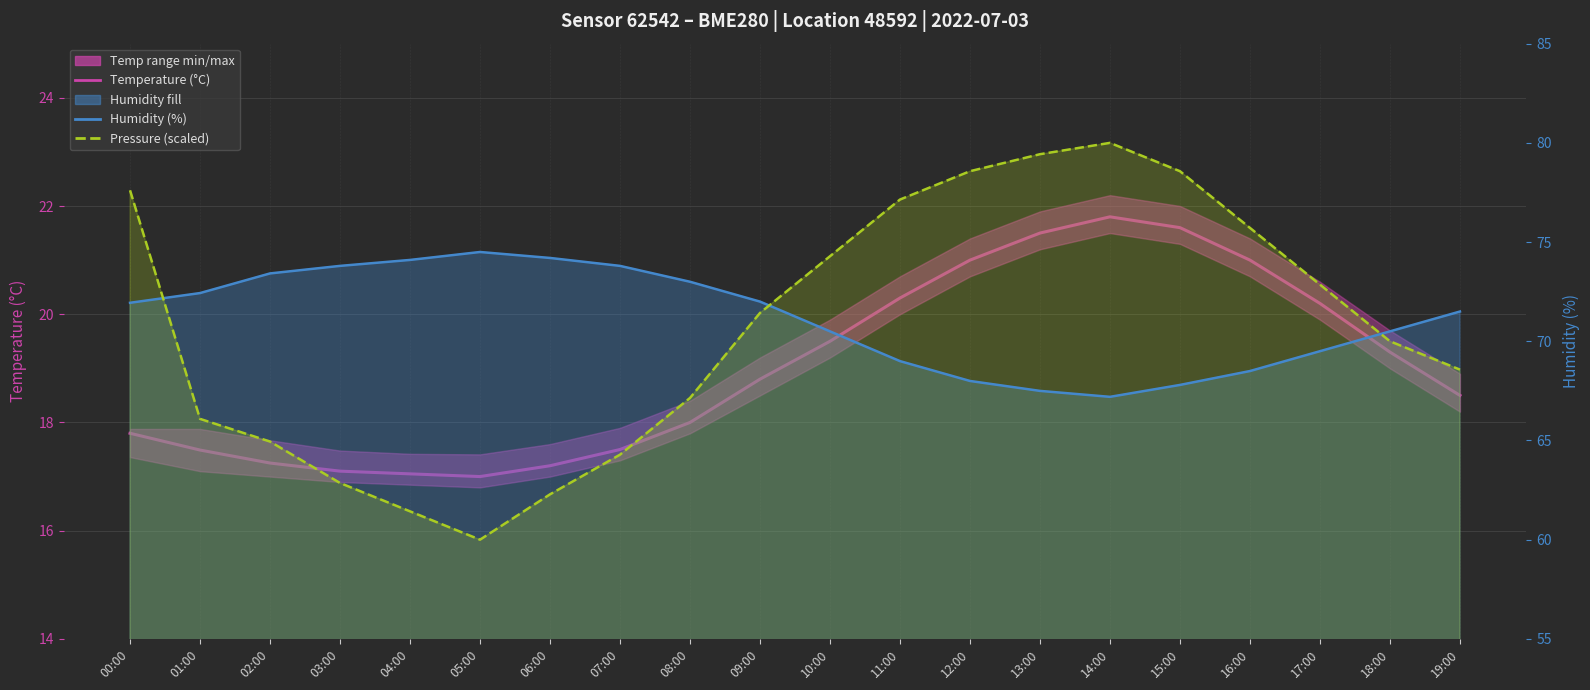

Reading left to right, extract all data points from this chart.

Temperature (°C): 00:00=17.8	01:00=17.5	02:00=17.2	03:00=17.1	04:00=17.1	05:00=17.0	06:00=17.2	07:00=17.5	08:00=18.0	09:00=18.8	10:00=19.5	11:00=20.3	12:00=21.0	13:00=21.5	14:00=21.8	15:00=21.6	16:00=21.0	17:00=20.2	18:00=19.3	19:00=18.5
Humidity (%): 00:00=71.9	01:00=72.4	02:00=73.4	03:00=73.8	04:00=74.1	05:00=74.5	06:00=74.2	07:00=73.8	08:00=73.0	09:00=72.0	10:00=70.5	11:00=69.0	12:00=68.0	13:00=67.5	14:00=67.2	15:00=67.8	16:00=68.5	17:00=69.5	18:00=70.5	19:00=71.5
Pressure (scaled): 00:00=77.6	01:00=66.1	02:00=64.9	03:00=62.9	04:00=61.4	05:00=60.0	06:00=62.3	07:00=64.3	08:00=67.1	09:00=71.4	10:00=74.3	11:00=77.1	12:00=78.6	13:00=79.4	14:00=80.0	15:00=78.6	16:00=75.7	17:00=72.9	18:00=70.0	19:00=68.6